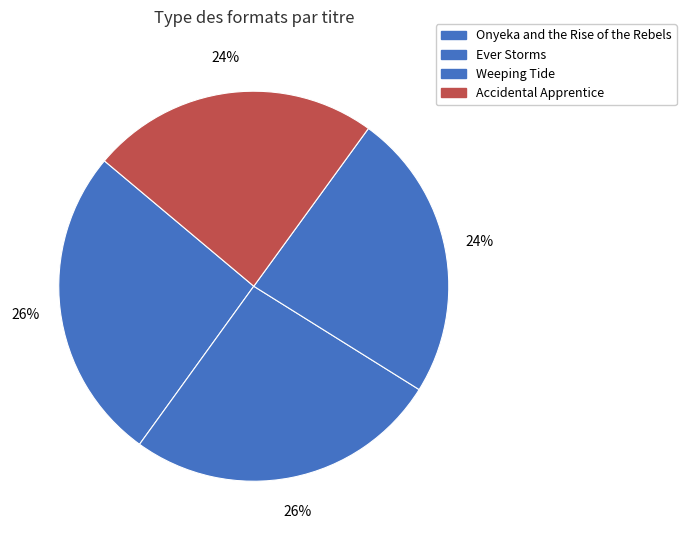

To the nearest percent, what is the difference between the Weeping Tide and Onyeka and the Rise of the Rebels slice percentages?

2%